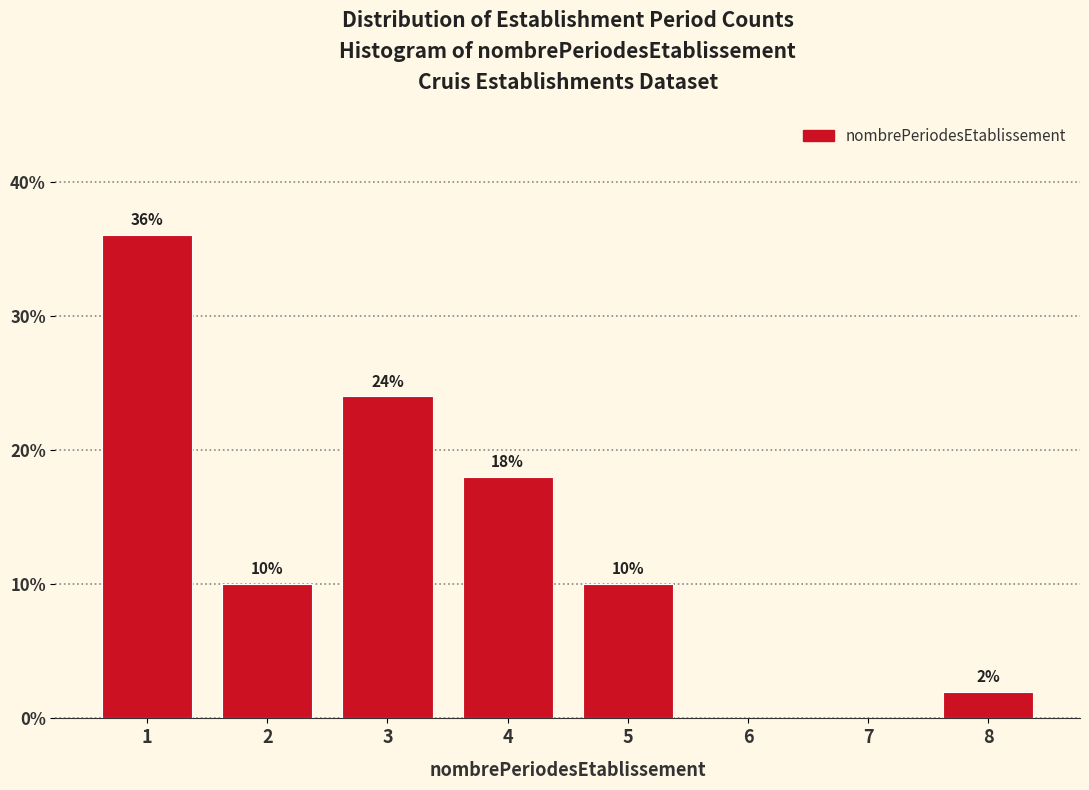

Reading right to left, extract all data points from this chart.

8=2	7=0	6=0	5=10	4=18	3=24	2=10	1=36